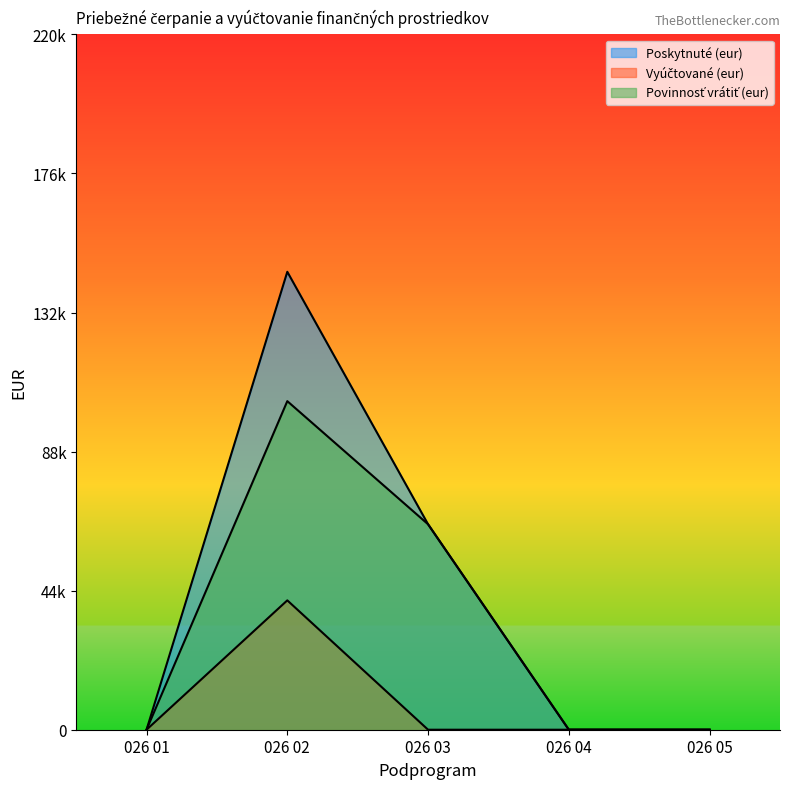

True or false: Vyúčtované (eur) and Povinnosť vrátiť (eur) cross at least once.

False